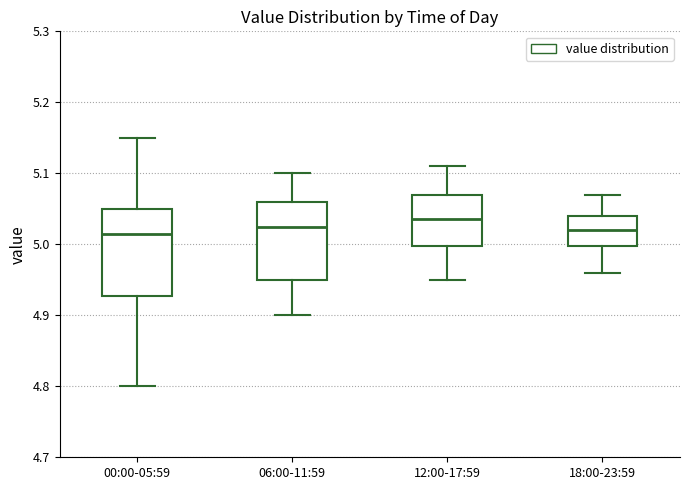

Which box is the tallest, from its lower edge to its upper edge?

00:00-05:59